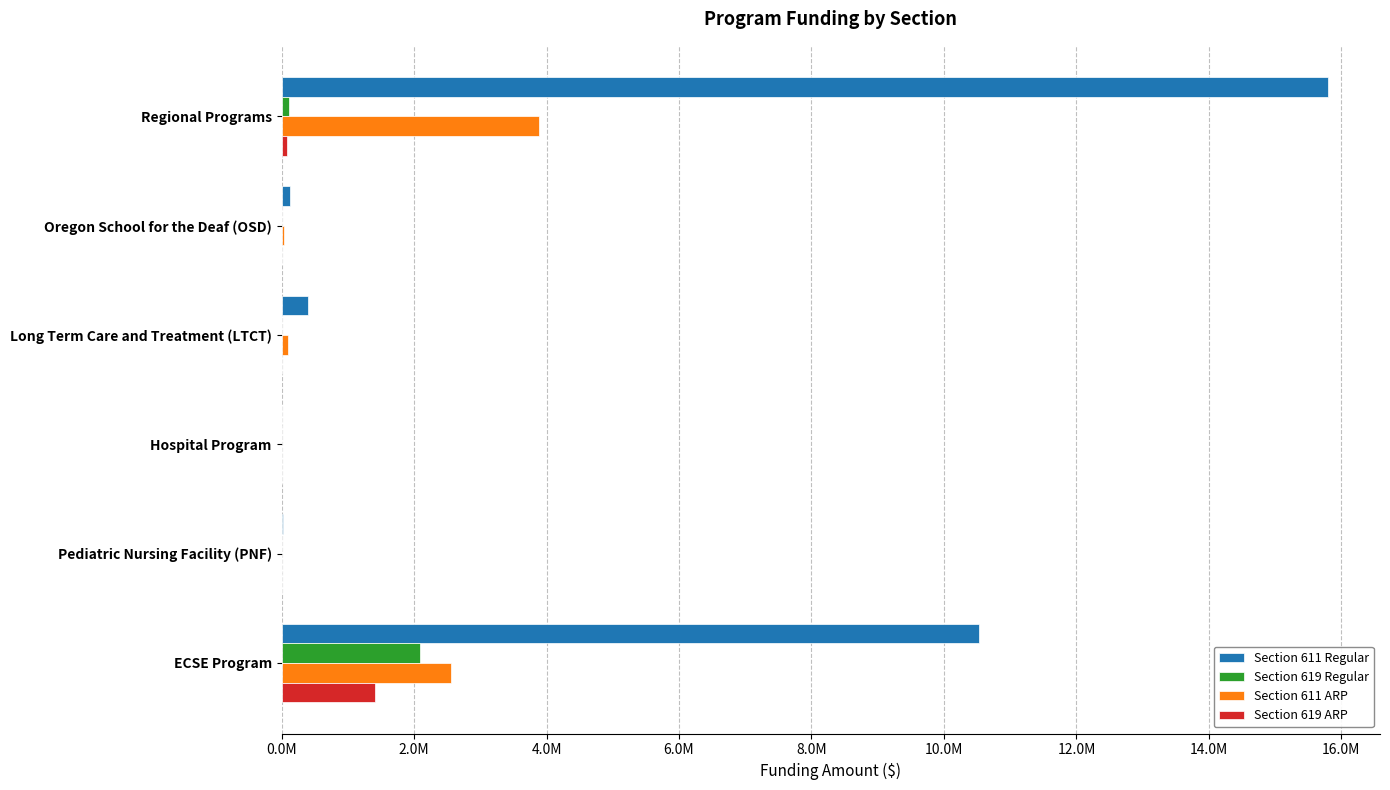

What are all the series names shown in the legend?

Section 611 Regular, Section 619 Regular, Section 611 ARP, Section 619 ARP